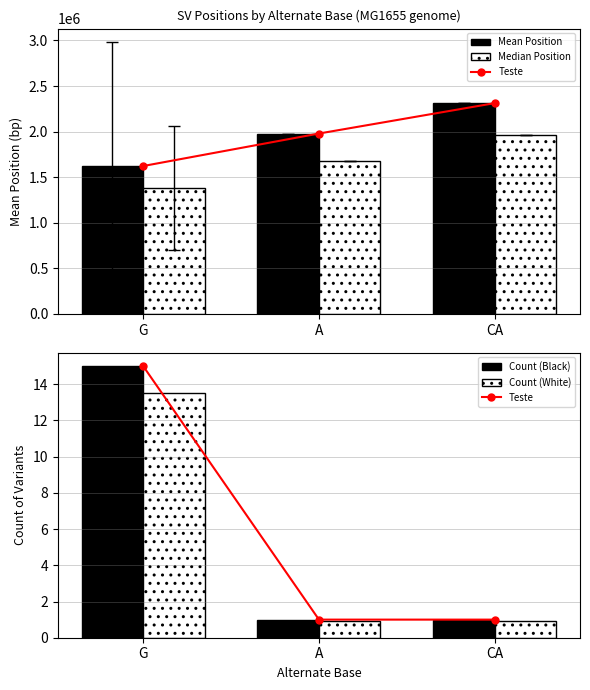

Are the bars horizontal?

No